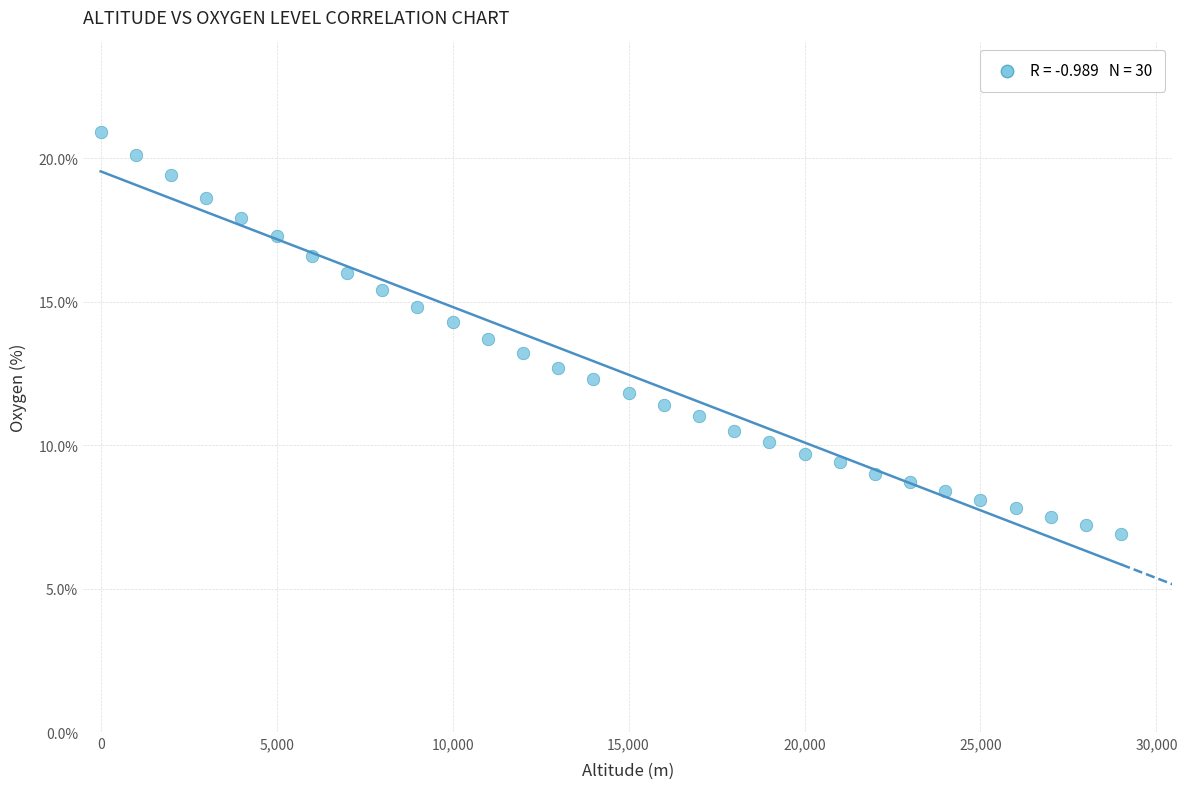

What is the range of Y values (max minus min)?

14.0